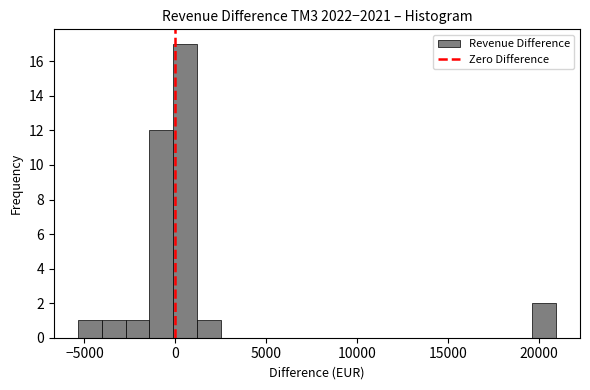

Around what value on the x-axis is the tallest bar? Give the approximate position of its centre, as read against the axis.

500